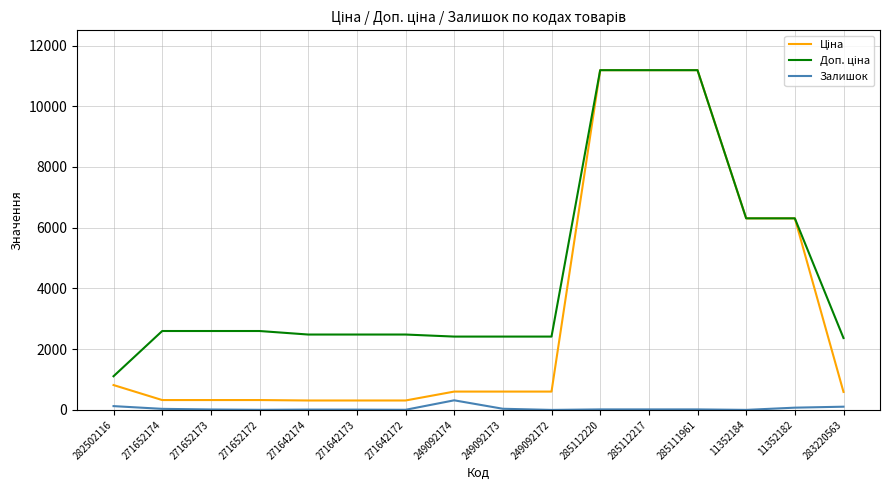

Is it true that Залишок equals 17.0 at 285112217?

True